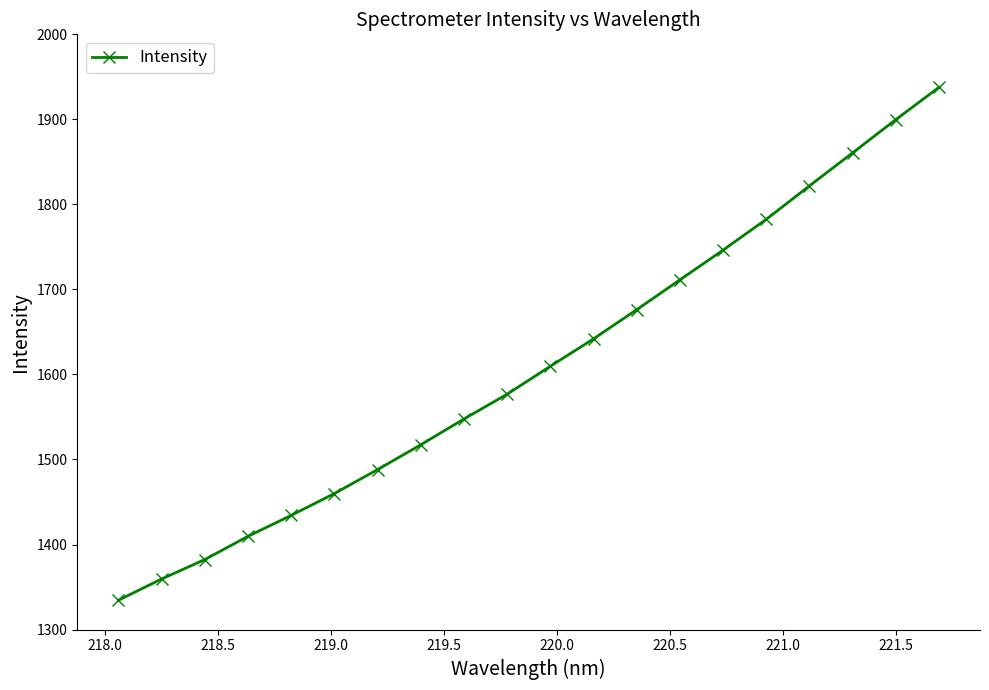

What is the maximum value shown in the chart?

1937.7